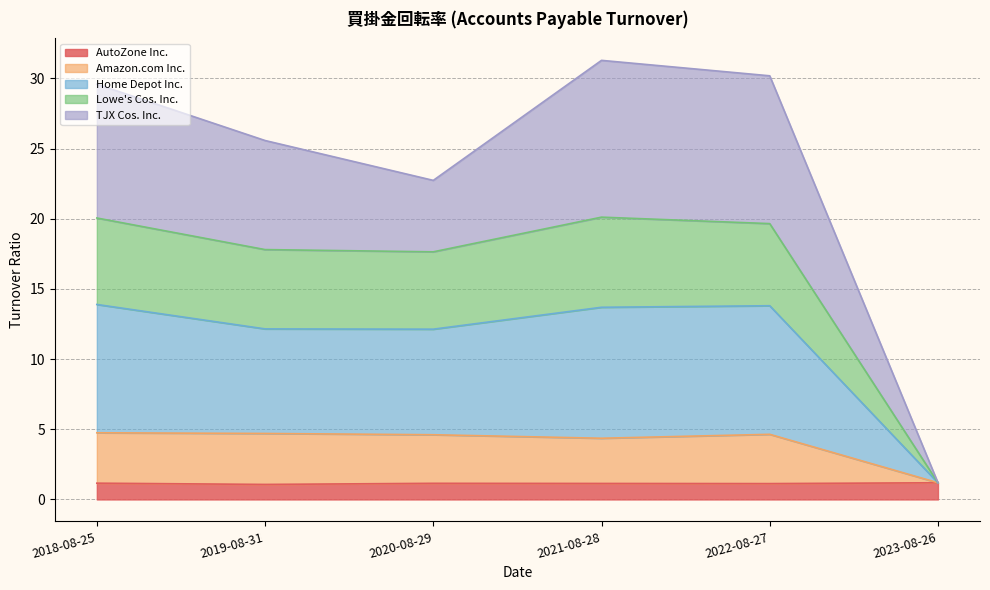

What position from the right is 2019-08-31?

5